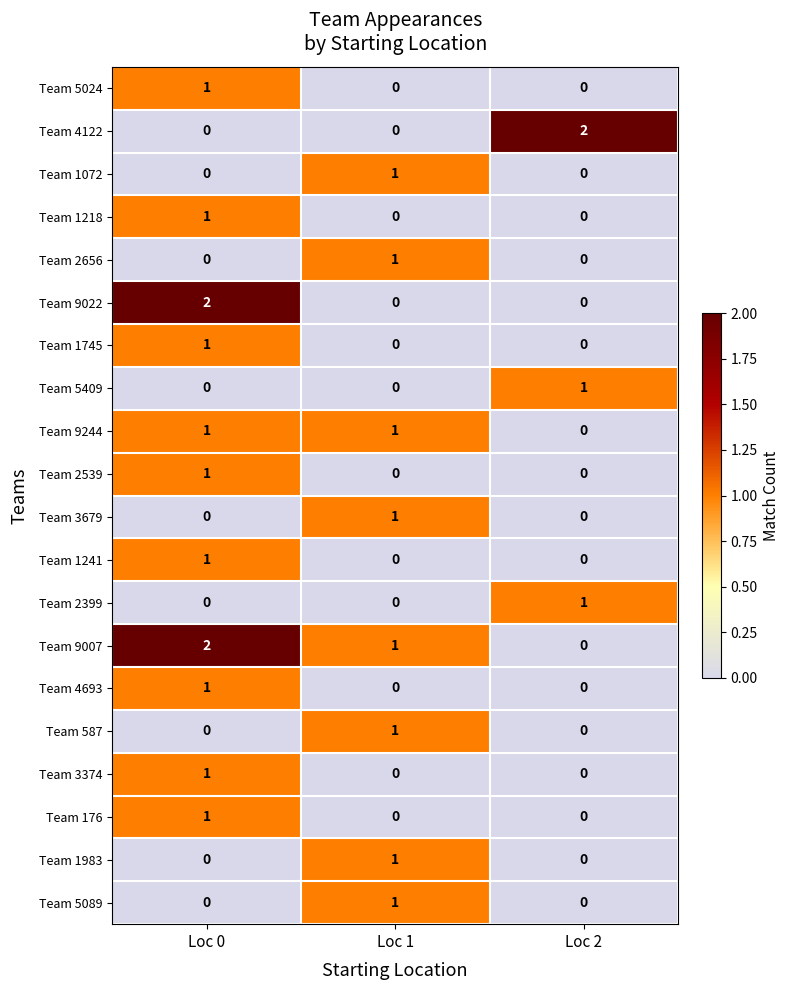

What is the total value across all series at Loc 0?

13